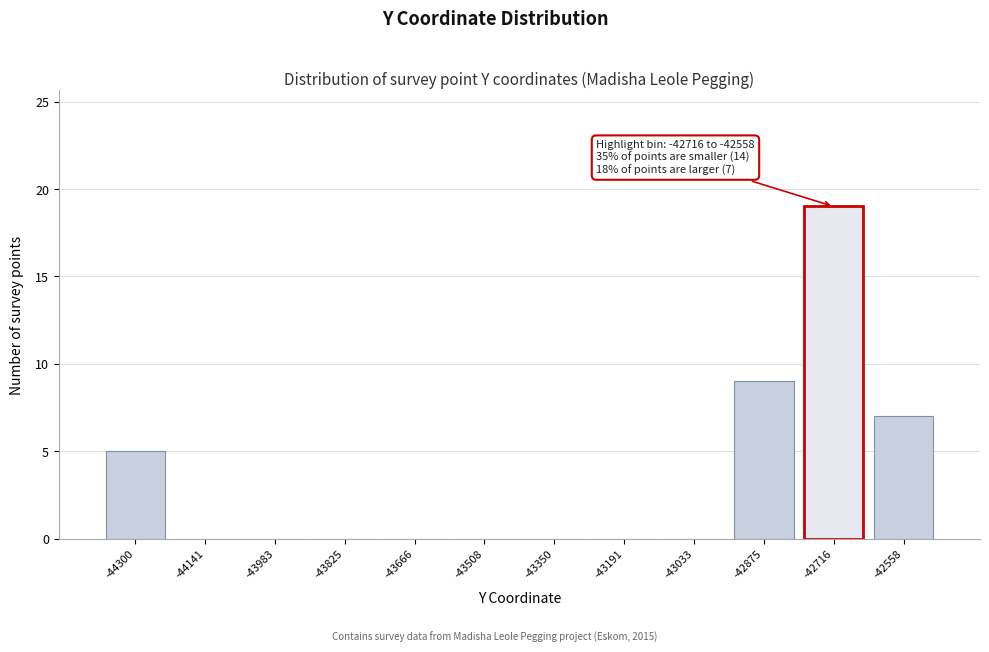

Reading right to left, list all the values displayed in this chart.

-42558=7	-42716=19	-42875=9	-43033=0	-43191=0	-43350=0	-43508=0	-43666=0	-43825=0	-43983=0	-44141=0	-44300=5